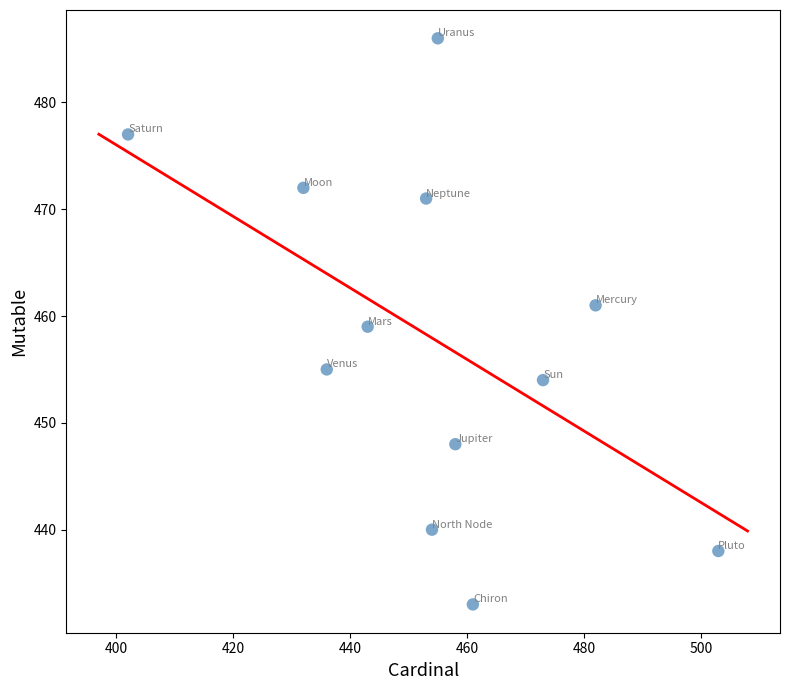

What is the average X value?

454